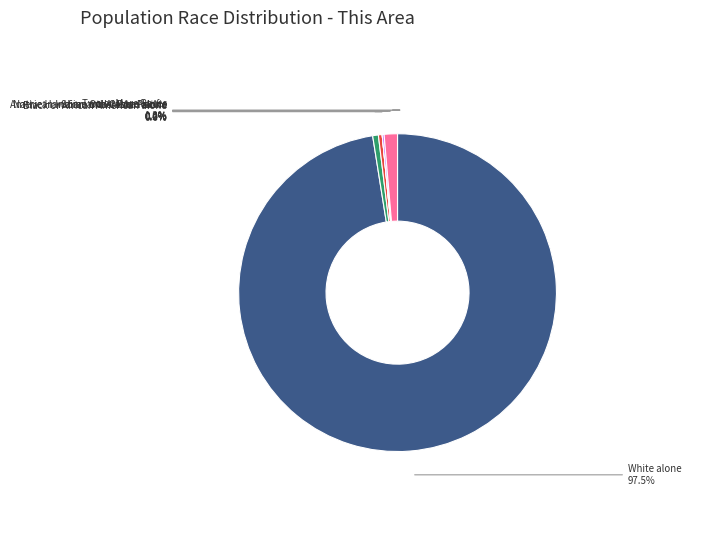

Rank the categories by value from highest to lowest.

White alone, Two or More Races, Black or African American alone, American Indian and Alaska Native, Some Other Race alone, Asian alone, Native Hawaiian and Other Pacific